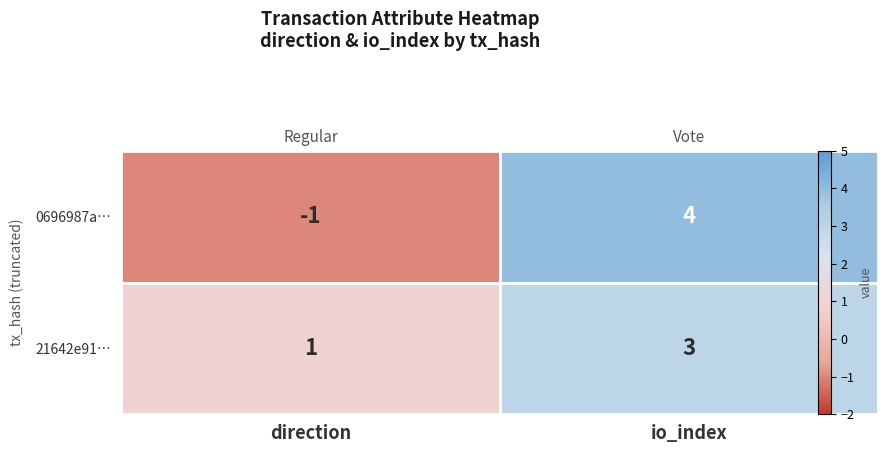

At direction, list the series in order from smallest to largest.

0696987a…, 21642e91…